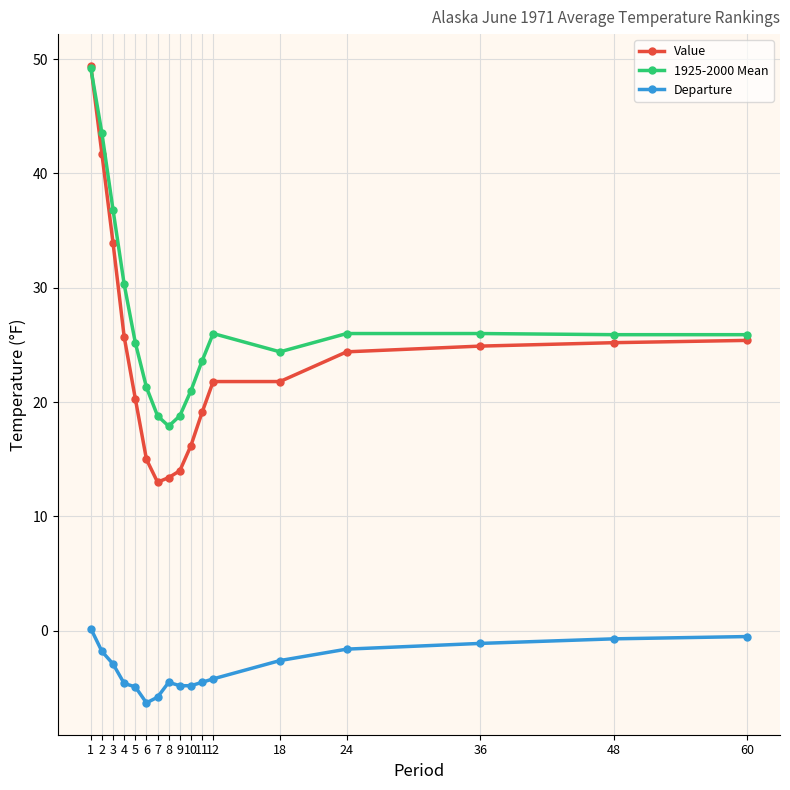

Is the value of Value at 6 greater than the value of Departure at 8?

Yes